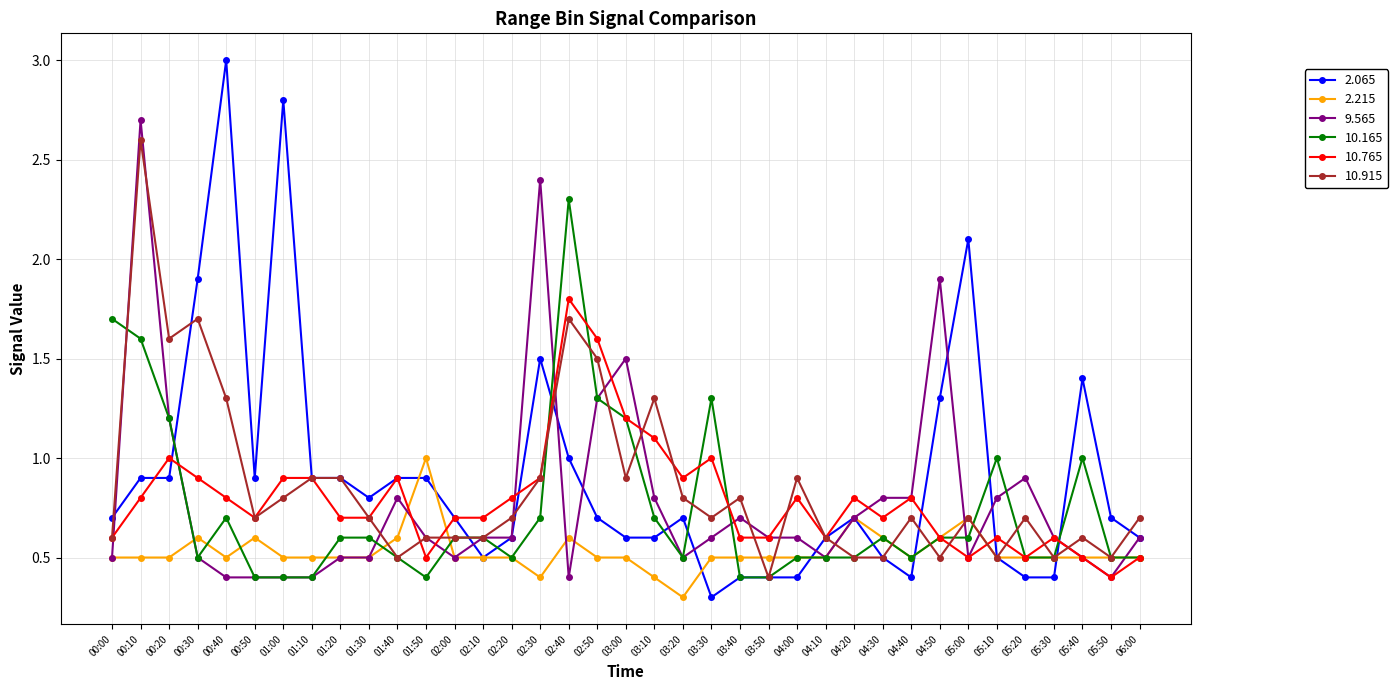

At which category does 10.165 reach its first local peak?

00:40